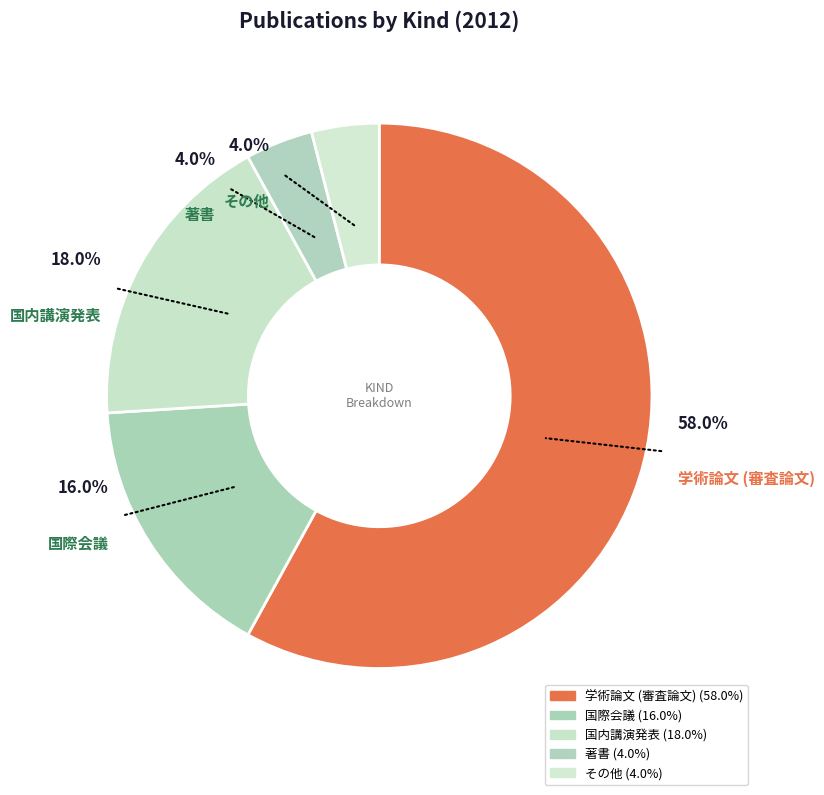

Combined, what portion of the pie is 学術論文 (審査論文) and 著書?

62.0%